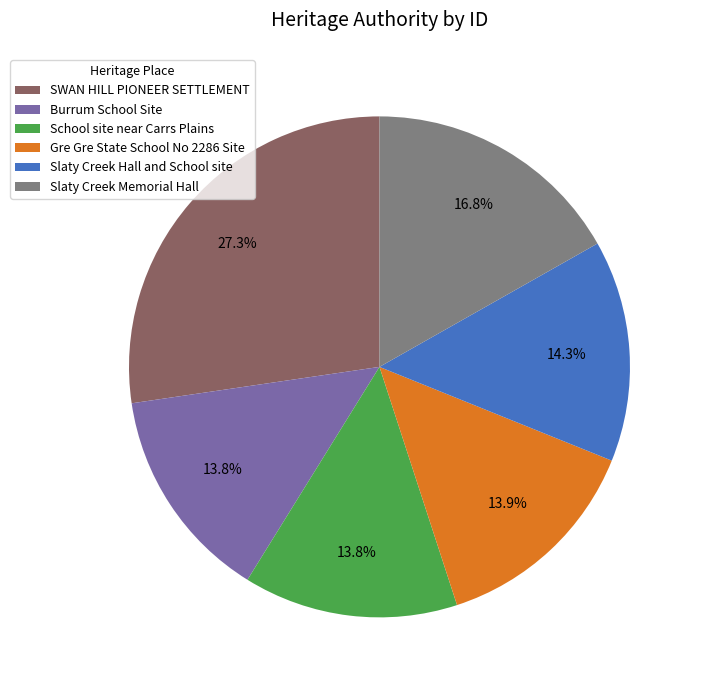

What percentage do Burrum School Site and Slaty Creek Memorial Hall together represent?

30.6%